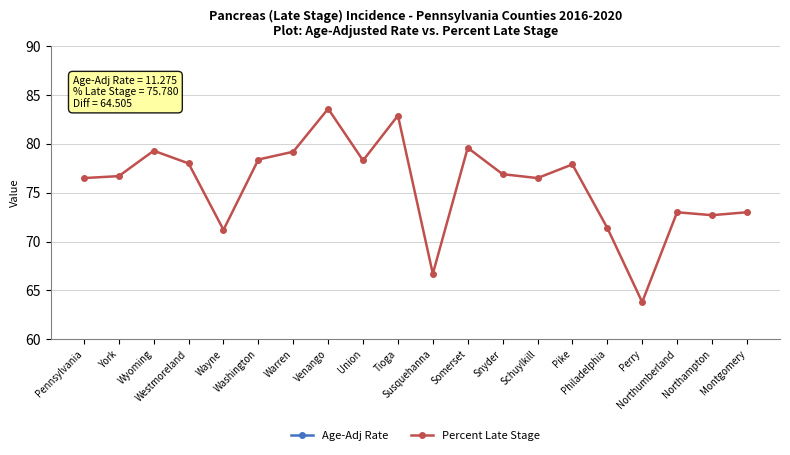

In Percent Late Stage, how many points are lower than both neighbors (excluding endpoints)?

6